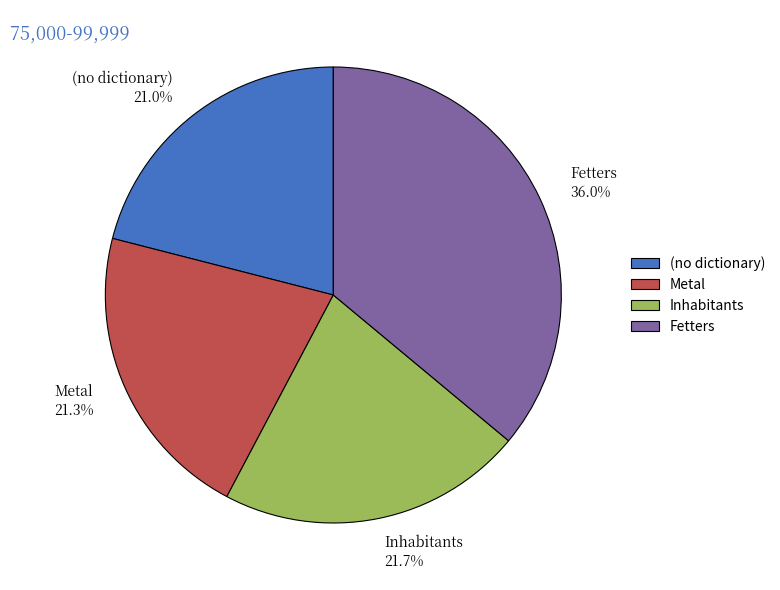

To the nearest percent, what percentage of the pie is Metal?

21%